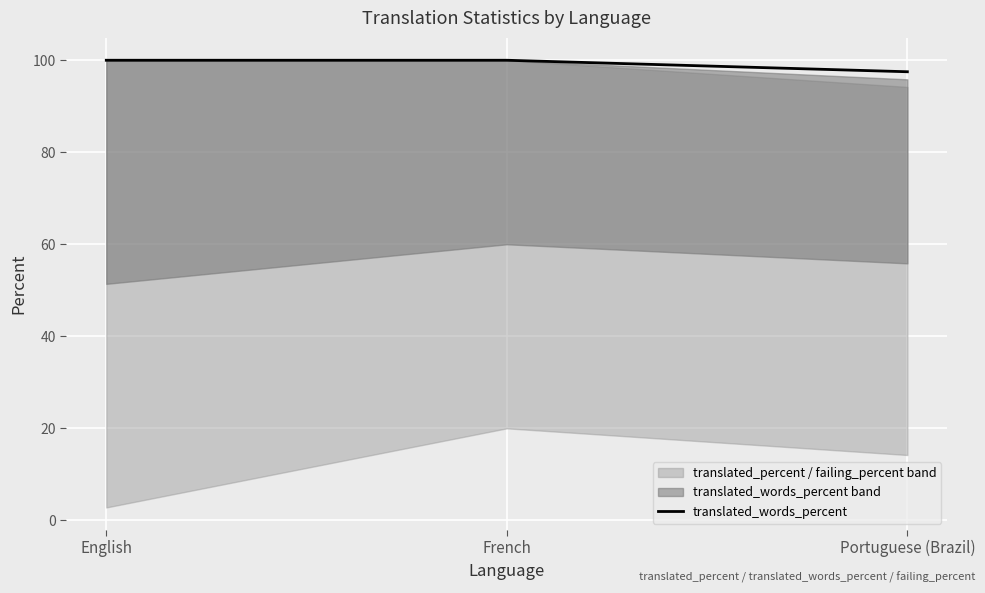

What is the label of the 3rd point from the left?

Portuguese (Brazil)